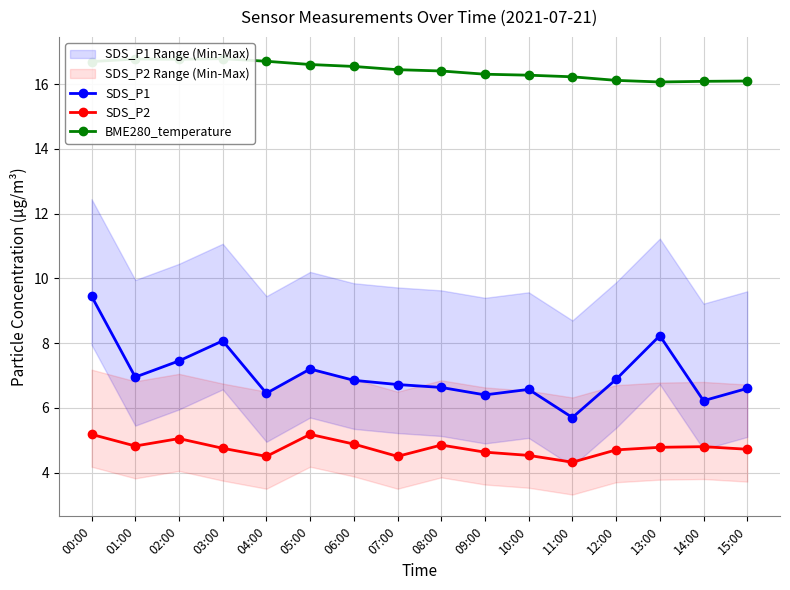

How many interior local peaks does the SDS_P1 series have?

4